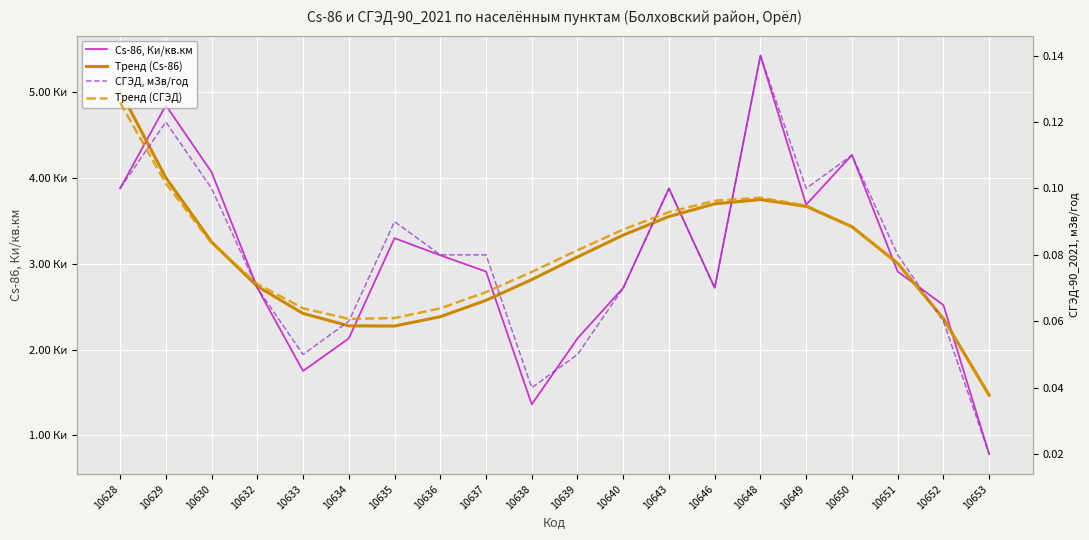

Reading left to right, what are all the values shown in this chart?

Cs-86, Ки/кв.км: 3.9	4.8	4.1	2.7	1.8	2.1	3.3	3.1	2.9	1.4	2.1	2.7	3.9	2.7	5.4	3.7	4.3	2.9	2.5	0.8
Тренд (Cs-86): 5.0	4.0	3.3	2.7	2.4	2.3	2.3	2.4	2.6	2.8	3.1	3.3	3.6	3.7	3.8	3.7	3.4	3.0	2.4	1.5
СГЭД, мЗв/год: 0.1	0.1	0.1	0.1	0.1	0.1	0.1	0.1	0.1	0.0	0.1	0.1	0.1	0.1	0.1	0.1	0.1	0.1	0.1	0.0
Тренд (СГЭД): 0.1	0.1	0.1	0.1	0.1	0.1	0.1	0.1	0.1	0.1	0.1	0.1	0.1	0.1	0.1	0.1	0.1	0.1	0.1	0.0